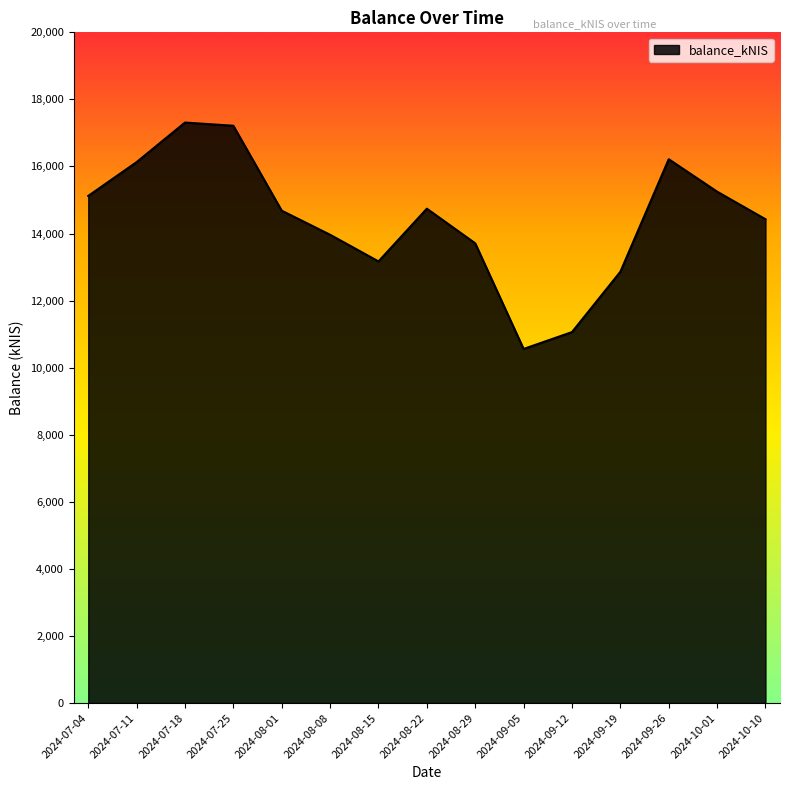

The chart shows a value of 18610.6 at 2024-08-08. True or false?

False